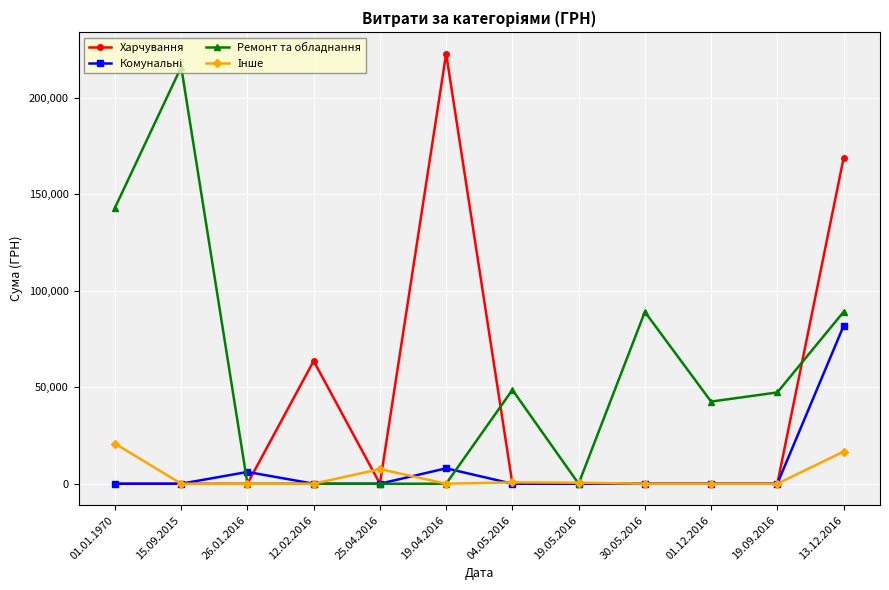

What is the difference between the highest and lowest values at 15.09.2015?

216082.9